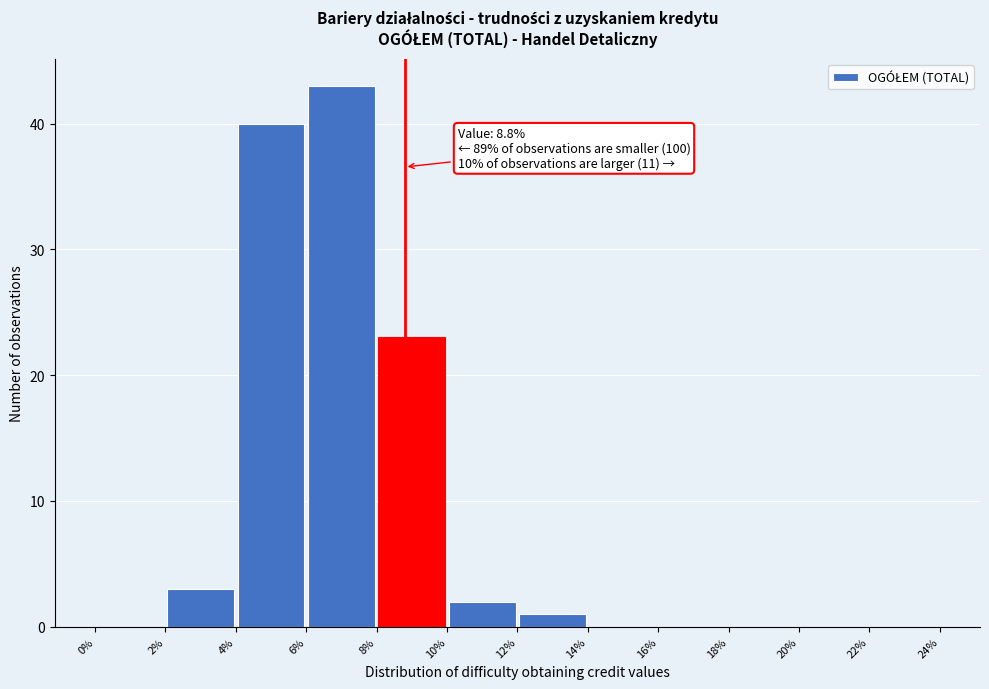

Which range on the x-axis has the tallest bar?

6% to 8%